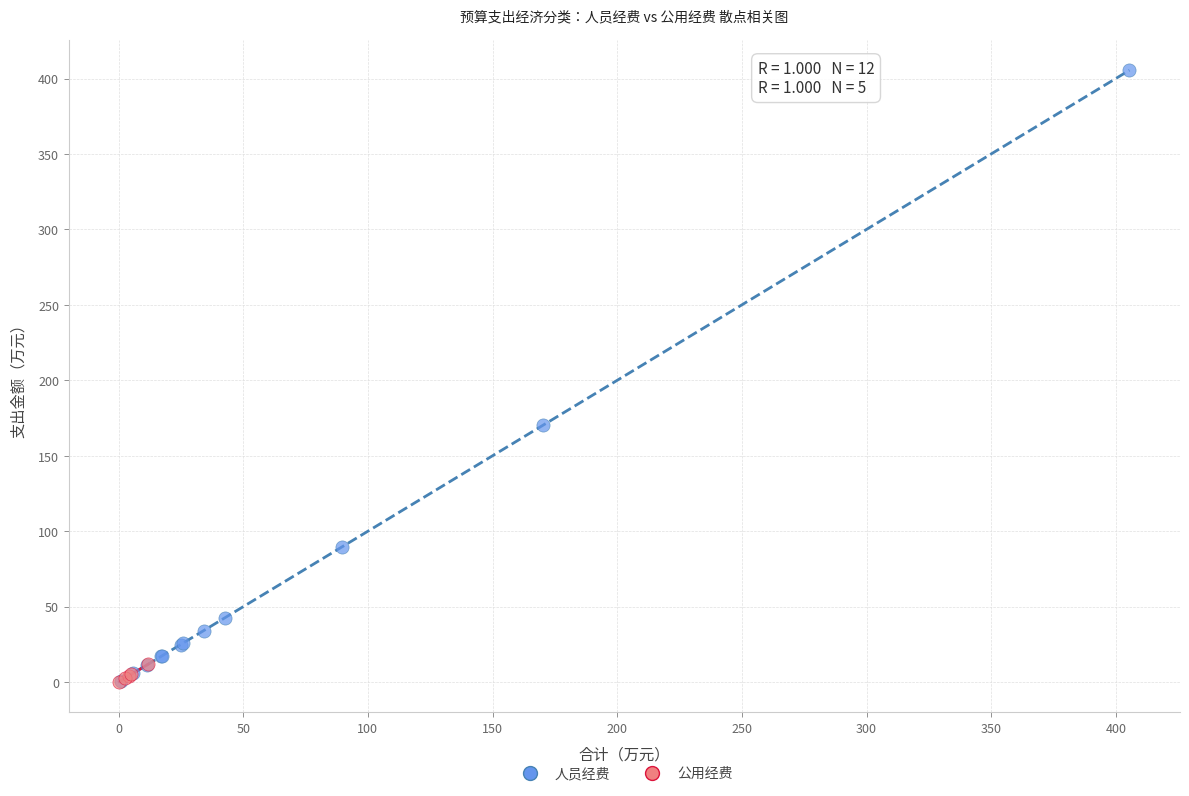

Which series has the widest spread of Y values?

人员经费